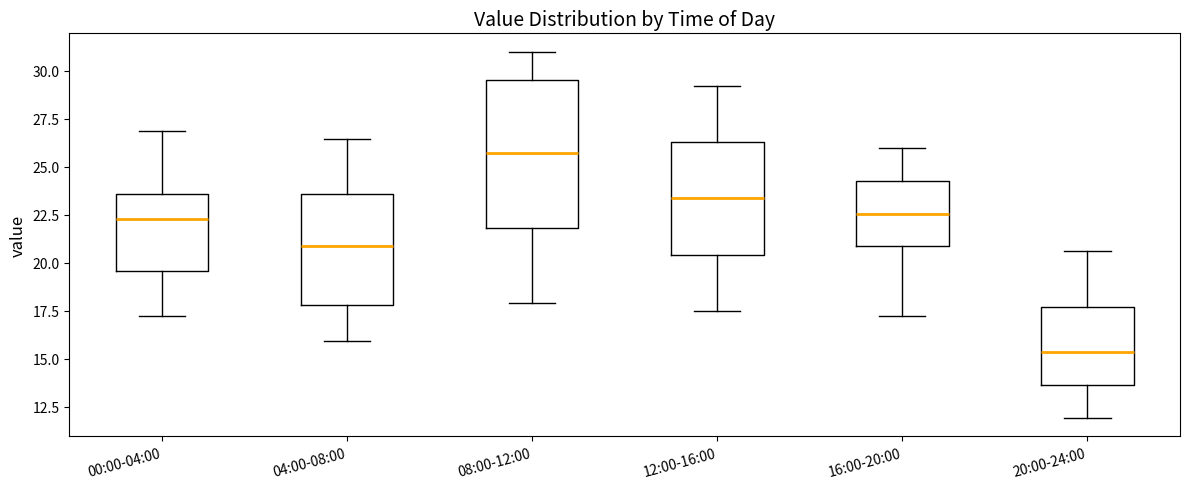

Where does the upper whisker of the box for 08:00-12:00 end on the y-axis? The values are not printed on the chart, so give them approximately, as read against the axis.

31.0